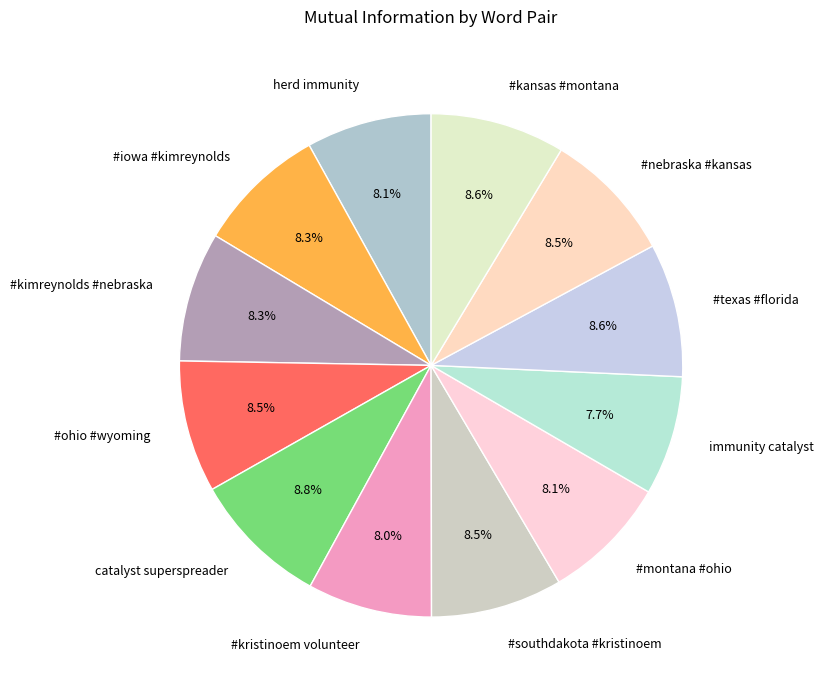

Is the sum of immunity catalyst and #kansas #montana greater than half?

No